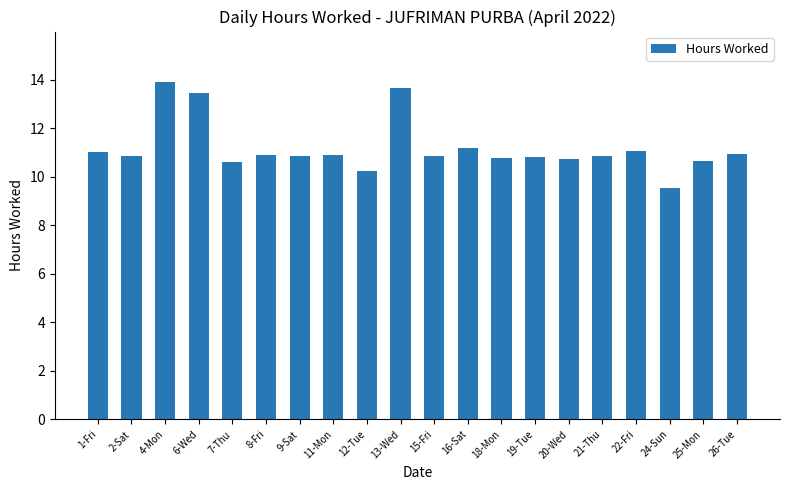

Are the bars grouped side by side (vs. stacked)?

No